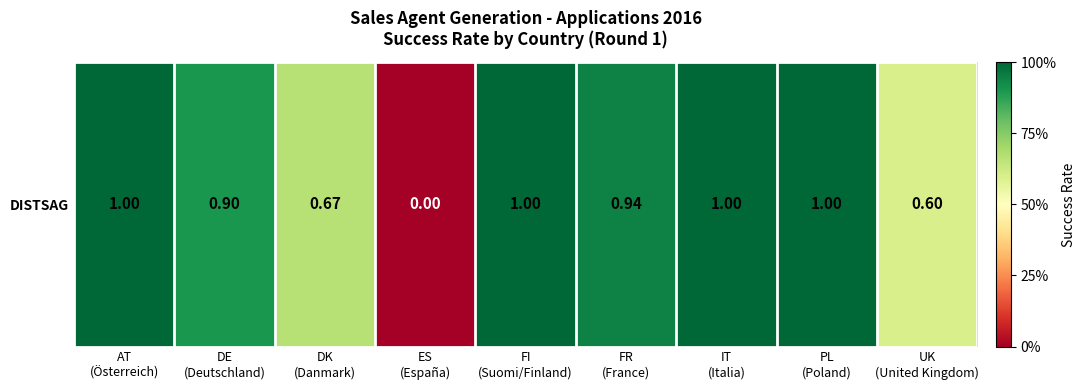

Rank the categories by value from highest to lowest.

AT
(Österreich), FI
(Suomi/Finland), IT
(Italia), PL
(Poland), FR
(France), DE
(Deutschland), DK
(Danmark), UK
(United Kingdom), ES
(España)